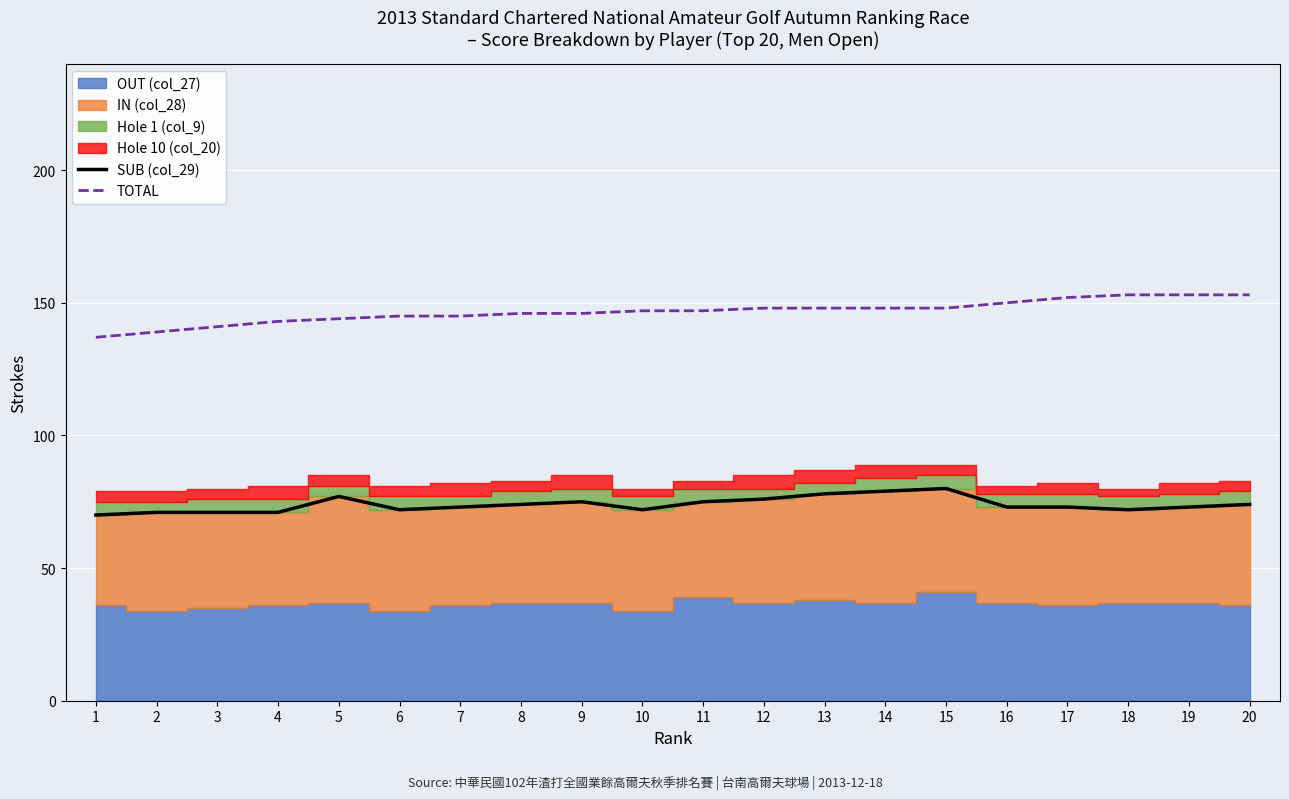

Reading left to right, extract all data points from this chart.

SUB (col_29): 70	71	71	71	77	72	73	74	75	72	75	76	78	79	80	73	73	72	73	74
TOTAL: 137	139	141	143	144	145	145	146	146	147	147	148	148	148	148	150	152	153	153	153